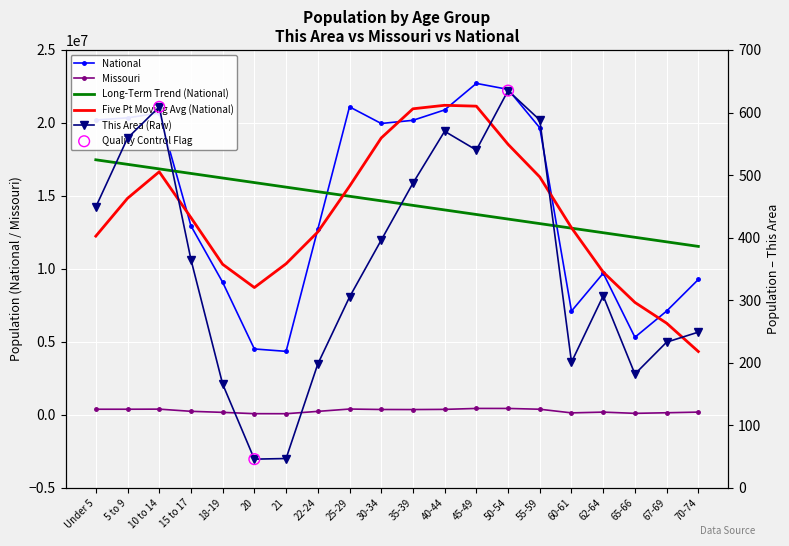

At how many categories does at least one series exceed 19165818?

10